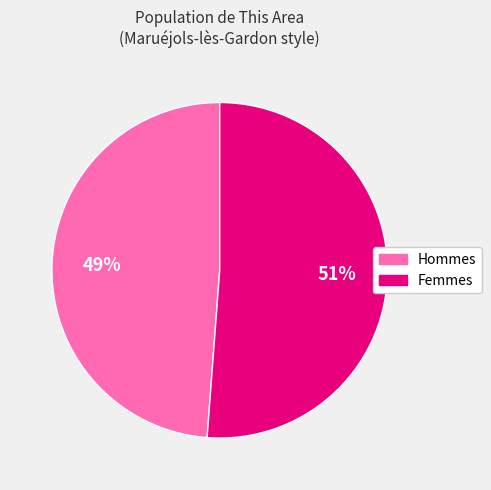

Is there any slice that represents more than half of the pie?

Yes